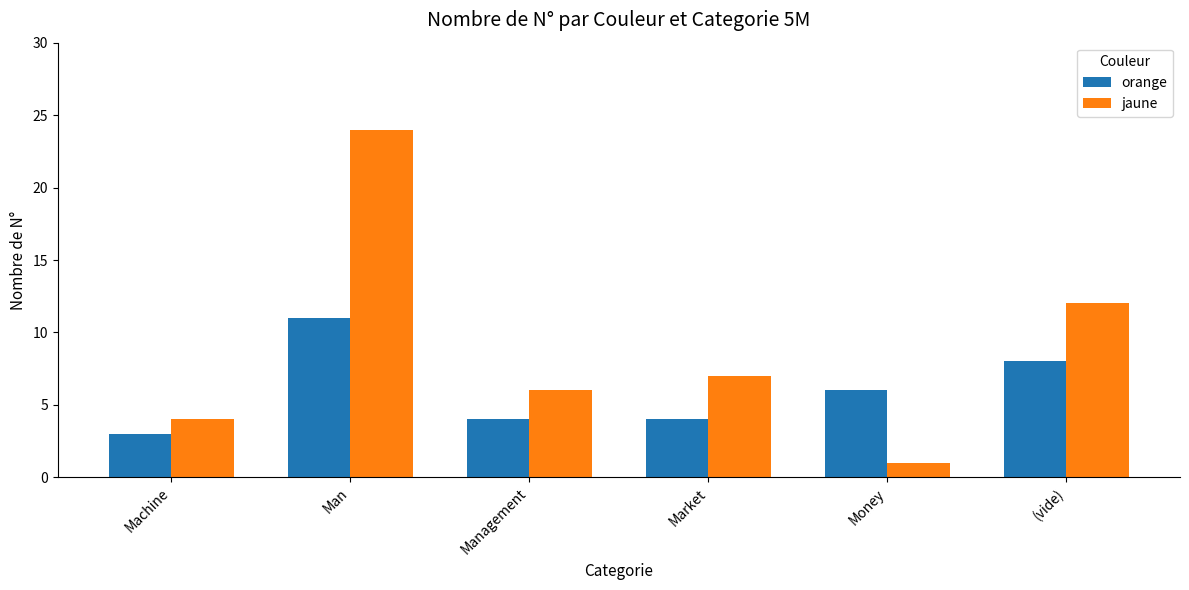

Count the orange values in the range 4 to 8.

4